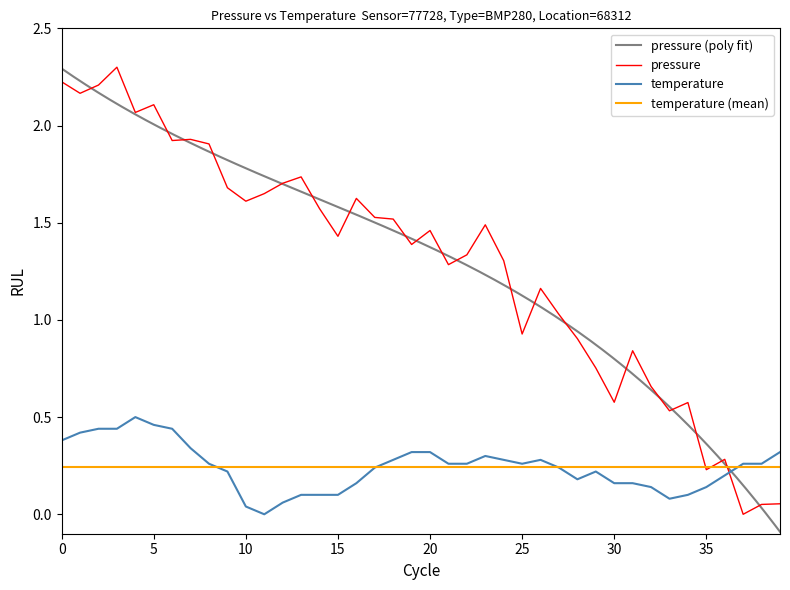

The value of temperature at 0 is 0.6. True or false?

False